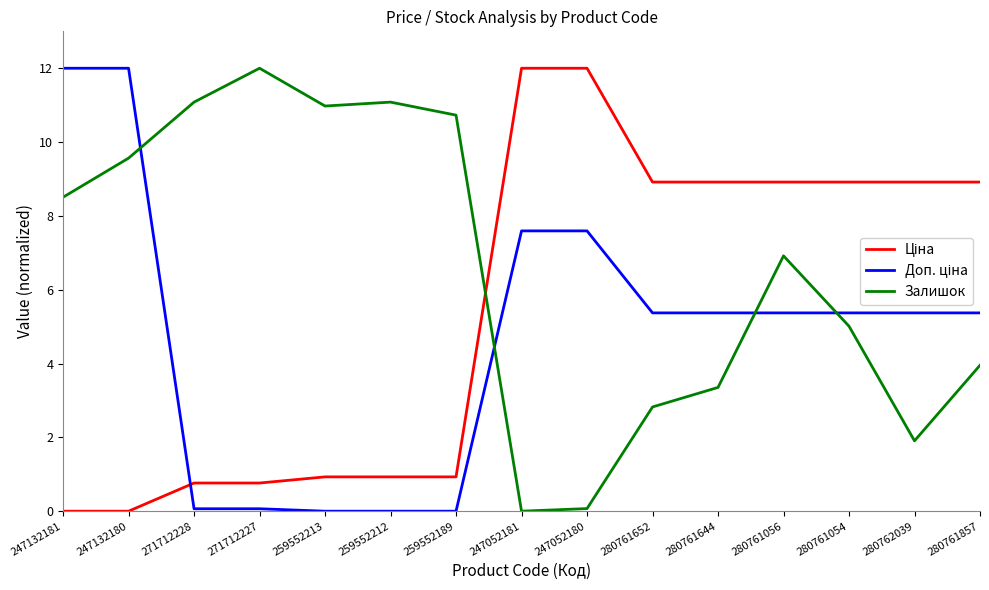

At how many categories does at least one series exceed 6?

15